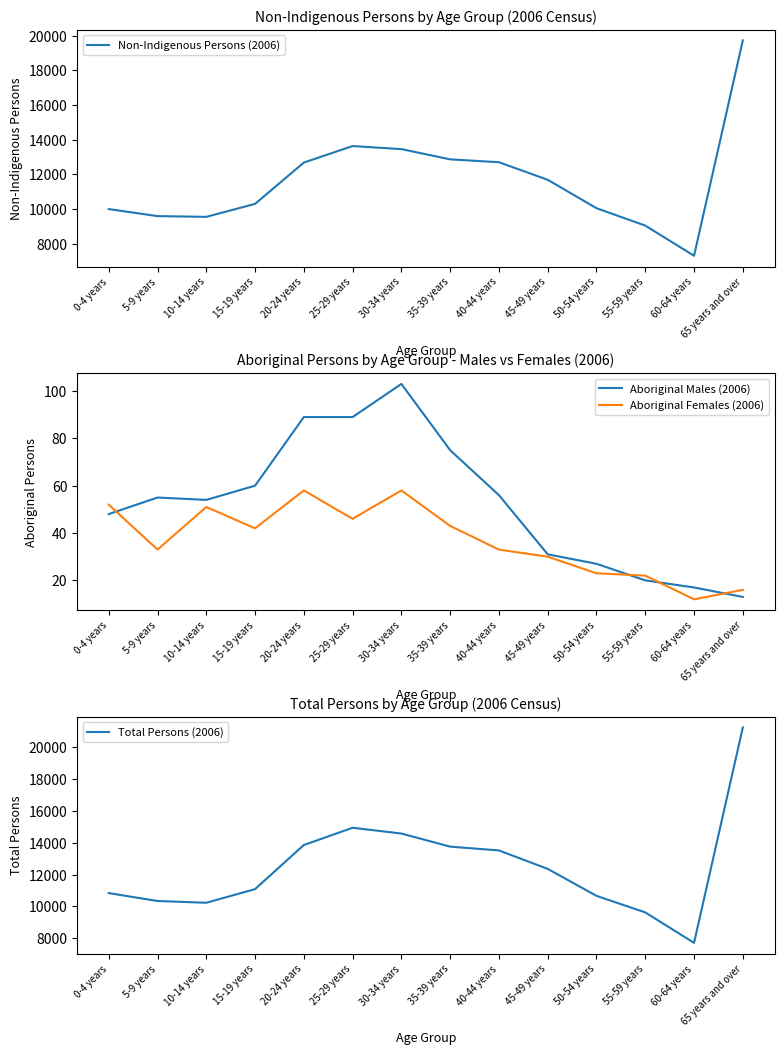

Reading right to left, extract all data points from this chart.

Non-Indigenous Persons (2006): 65 years and over=19727	60-64 years=7316	55-59 years=9054	50-54 years=10056	45-49 years=11694	40-44 years=12706	35-39 years=12871	30-34 years=13462	25-29 years=13637	20-24 years=12687	15-19 years=10305	10-14 years=9558	5-9 years=9601	0-4 years=10007
Aboriginal Males (2006): 65 years and over=13	60-64 years=17	55-59 years=20	50-54 years=27	45-49 years=31	40-44 years=56	35-39 years=75	30-34 years=103	25-29 years=89	20-24 years=89	15-19 years=60	10-14 years=54	5-9 years=55	0-4 years=48
Aboriginal Females (2006): 65 years and over=16	60-64 years=12	55-59 years=22	50-54 years=23	45-49 years=30	40-44 years=33	35-39 years=43	30-34 years=58	25-29 years=46	20-24 years=58	15-19 years=42	10-14 years=51	5-9 years=33	0-4 years=52
Total Persons (2006): 65 years and over=21250	60-64 years=7707	55-59 years=9620	50-54 years=10661	45-49 years=12356	40-44 years=13517	35-39 years=13756	30-34 years=14580	25-29 years=14943	20-24 years=13858	15-19 years=11085	10-14 years=10227	5-9 years=10338	0-4 years=10835